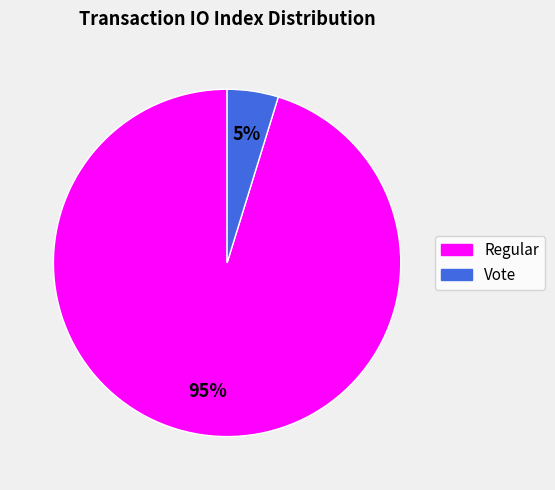

Is there a majority slice in this chart?

Yes